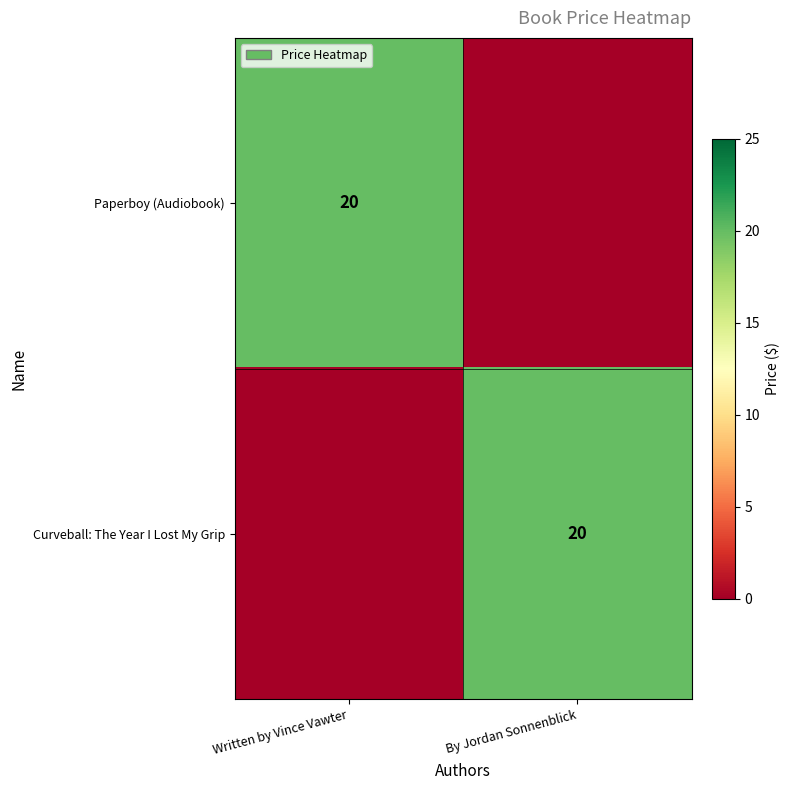

Between Written by Vince Vawter and By Jordan Sonnenblick, which series saw the biggest shift?

Paperboy (Audiobook)